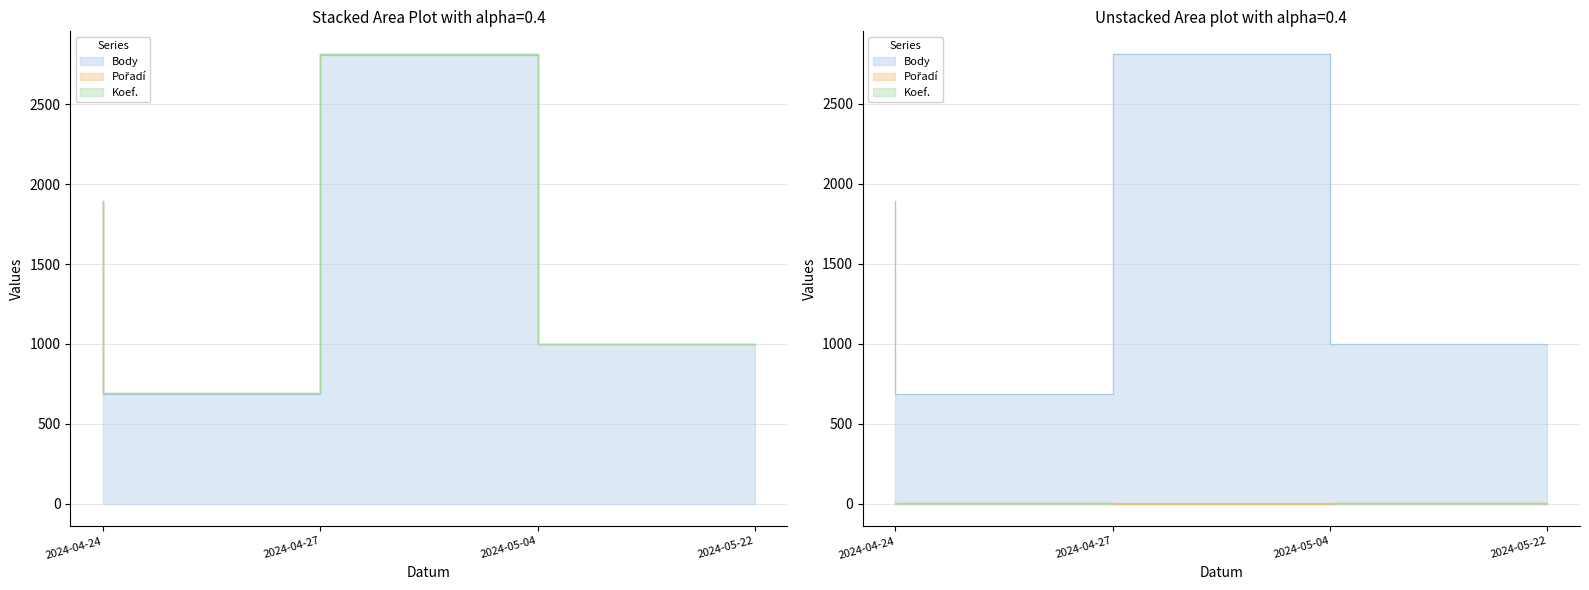

What position from the left is 2024-05-22?

4